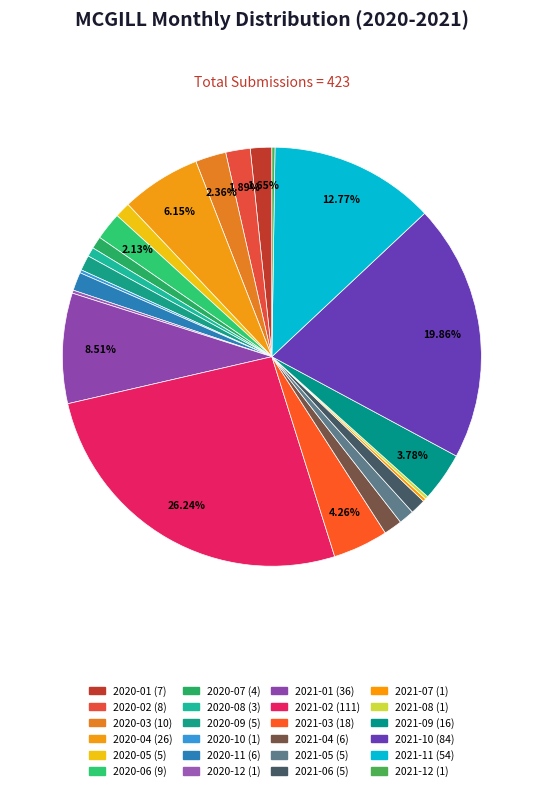

How much of the chart is everything except 2021-08?

99.8%